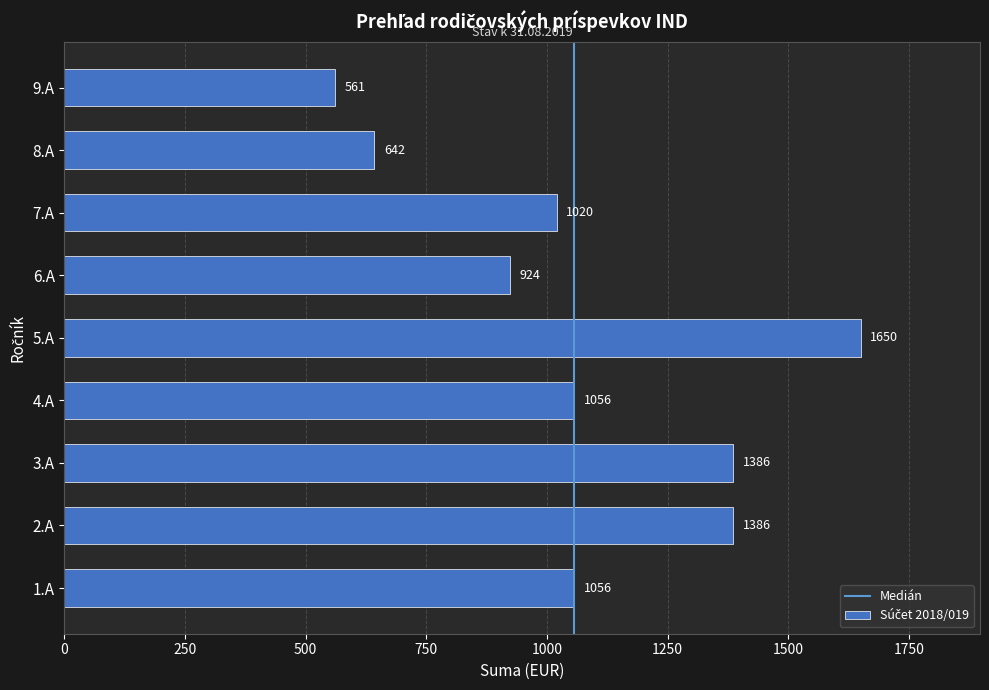

What is the ratio of the value at 9.A to the value at 2.A?

0.4